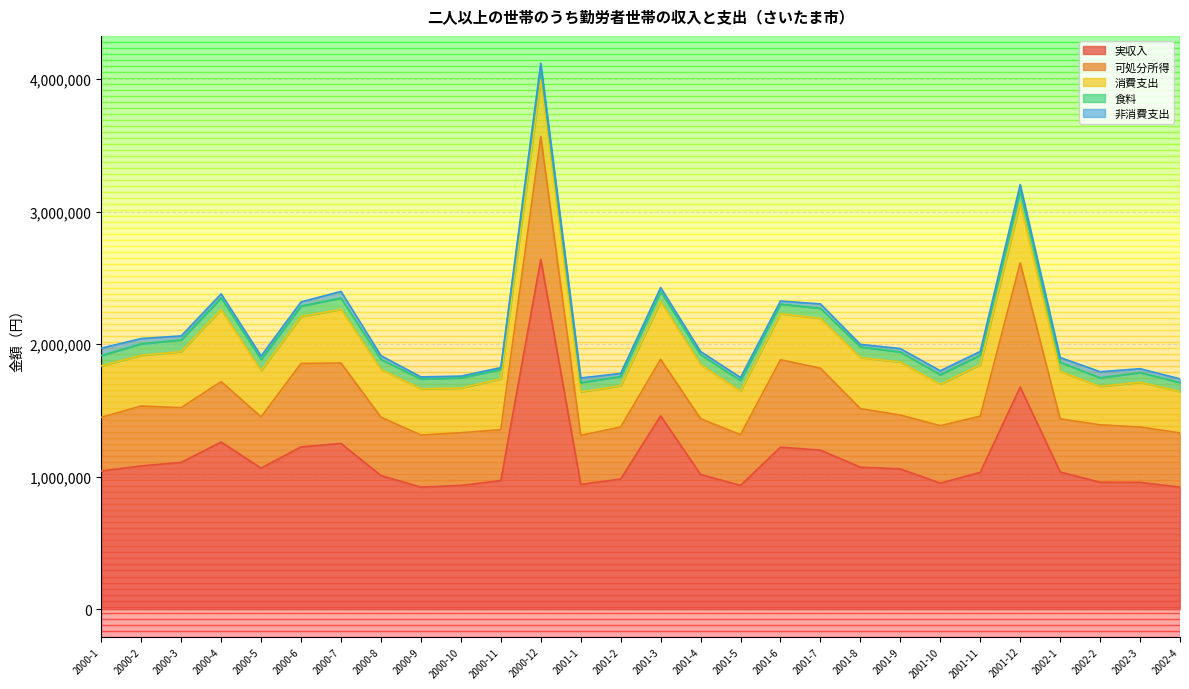

What is the lowest value of the 消費支出 series?

290281